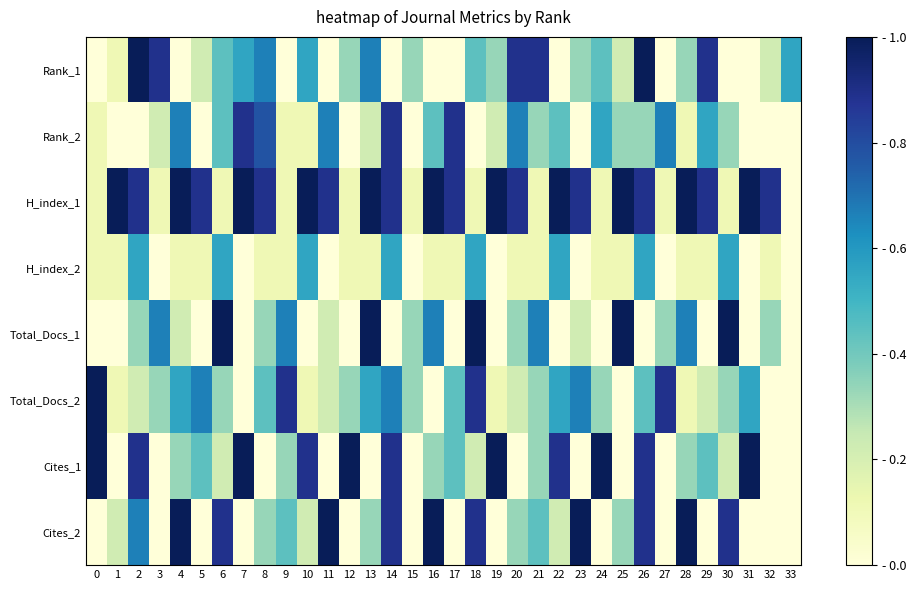

Reading right to left, what are all the values shown in this chart?

Rank_1: 33=0.6	32=0.2	31=0.0	30=0.0	29=0.9	28=0.3	27=0.0	26=1.0	25=0.2	24=0.4	23=0.3	22=0.0	21=0.9	20=0.9	19=0.3	18=0.4	17=0.0	16=0.0	15=0.3	14=0.0	13=0.7	12=0.3	11=0.0	10=0.6	9=0.0	8=0.7	7=0.6	6=0.4	5=0.2	4=0.0	3=0.9	2=1.0	1=0.1	0=0.0
Rank_2: 33=0.0	32=0.0	31=0.0	30=0.3	29=0.6	28=0.1	27=0.7	26=0.3	25=0.3	24=0.6	23=0.0	22=0.4	21=0.3	20=0.7	19=0.2	18=0.0	17=0.9	16=0.4	15=0.0	14=0.9	13=0.2	12=0.0	11=0.7	10=0.1	9=0.1	8=0.8	7=0.9	6=0.4	5=0.0	4=0.7	3=0.2	2=0.0	1=0.0	0=0.1
H_index_1: 33=0.0	32=0.9	31=1.0	30=0.1	29=0.9	28=1.0	27=0.1	26=0.9	25=1.0	24=0.1	23=0.9	22=1.0	21=0.1	20=0.9	19=1.0	18=0.1	17=0.9	16=1.0	15=0.1	14=0.9	13=1.0	12=0.1	11=0.9	10=1.0	9=0.1	8=0.9	7=1.0	6=0.1	5=0.9	4=1.0	3=0.1	2=0.9	1=1.0	0=0.1
H_index_2: 33=0.0	32=0.1	31=0.0	30=0.6	29=0.1	28=0.1	27=0.0	26=0.6	25=0.1	24=0.1	23=0.0	22=0.6	21=0.1	20=0.1	19=0.0	18=0.6	17=0.1	16=0.1	15=0.0	14=0.6	13=0.1	12=0.1	11=0.0	10=0.6	9=0.1	8=0.1	7=0.0	6=0.6	5=0.1	4=0.1	3=0.0	2=0.6	1=0.1	0=0.1
Total_Docs_1: 33=0.0	32=0.3	31=0.0	30=1.0	29=0.0	28=0.7	27=0.3	26=0.0	25=1.0	24=0.0	23=0.2	22=0.0	21=0.7	20=0.3	19=0.0	18=1.0	17=0.0	16=0.7	15=0.3	14=0.0	13=1.0	12=0.0	11=0.2	10=0.0	9=0.7	8=0.3	7=0.0	6=1.0	5=0.0	4=0.2	3=0.7	2=0.3	1=0.0	0=0.0
Total_Docs_2: 33=0.0	32=0.0	31=0.6	30=0.3	29=0.2	28=0.1	27=0.9	26=0.4	25=0.0	24=0.3	23=0.7	22=0.6	21=0.3	20=0.2	19=0.1	18=0.9	17=0.4	16=0.0	15=0.3	14=0.7	13=0.6	12=0.3	11=0.2	10=0.1	9=0.9	8=0.4	7=0.0	6=0.3	5=0.7	4=0.6	3=0.3	2=0.2	1=0.1	0=1.0
Cites_1: 33=0.0	32=0.0	31=1.0	30=0.2	29=0.4	28=0.3	27=0.0	26=0.9	25=0.0	24=1.0	23=0.0	22=0.9	21=0.3	20=0.0	19=1.0	18=0.2	17=0.4	16=0.3	15=0.0	14=0.9	13=0.0	12=1.0	11=0.0	10=0.9	9=0.3	8=0.0	7=1.0	6=0.2	5=0.4	4=0.3	3=0.0	2=0.9	1=0.0	0=1.0
Cites_2: 33=0.0	32=0.0	31=0.0	30=0.9	29=0.0	28=1.0	27=0.0	26=0.9	25=0.3	24=0.0	23=1.0	22=0.2	21=0.4	20=0.3	19=0.0	18=0.9	17=0.0	16=1.0	15=0.0	14=0.9	13=0.3	12=0.0	11=1.0	10=0.2	9=0.4	8=0.3	7=0.0	6=0.9	5=0.0	4=1.0	3=0.0	2=0.7	1=0.2	0=0.0